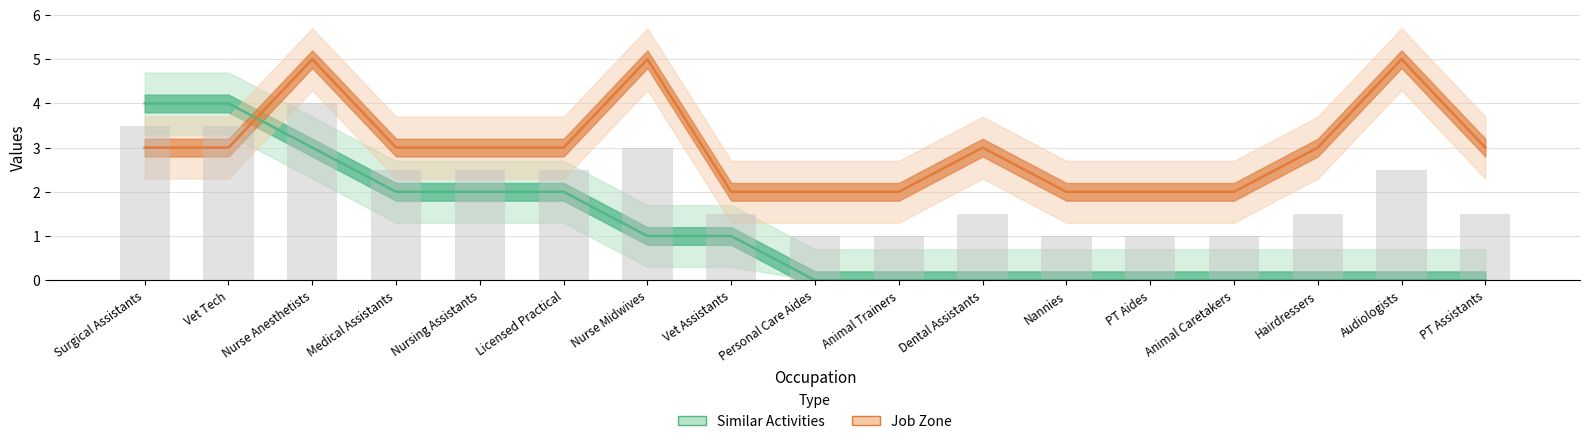

Between Medical Assistants and Nursing Assistants, which is larger?

Medical Assistants